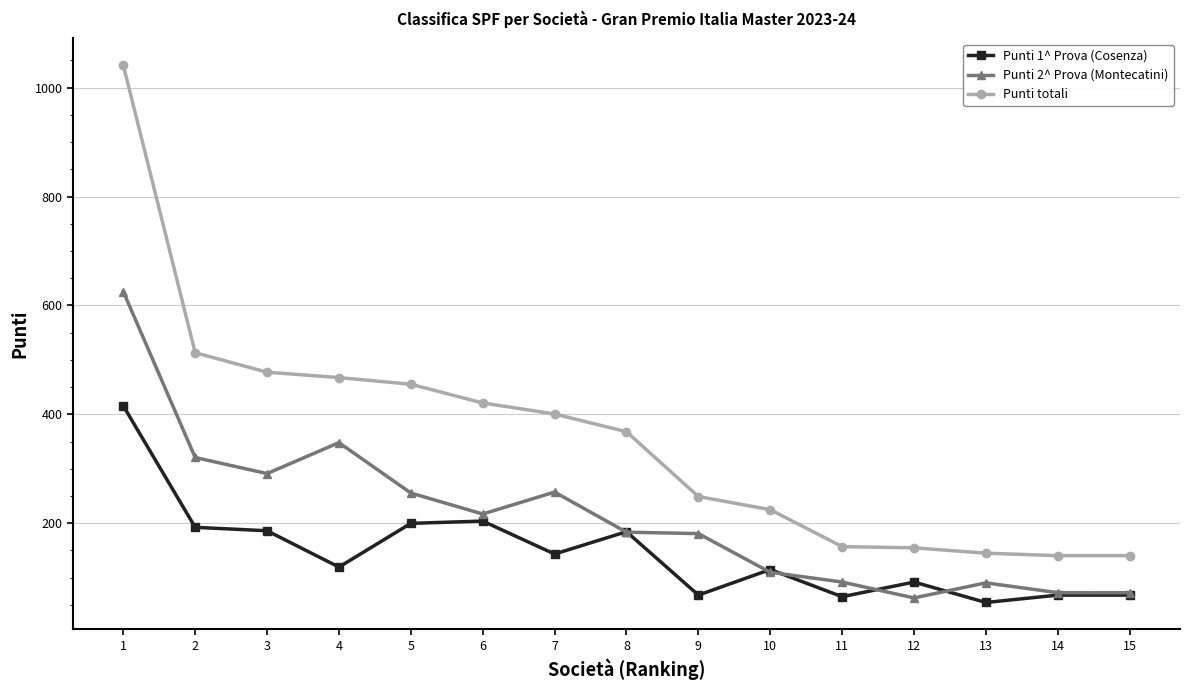

The Punti totali series shows 1041.1 at 1. True or false?

True